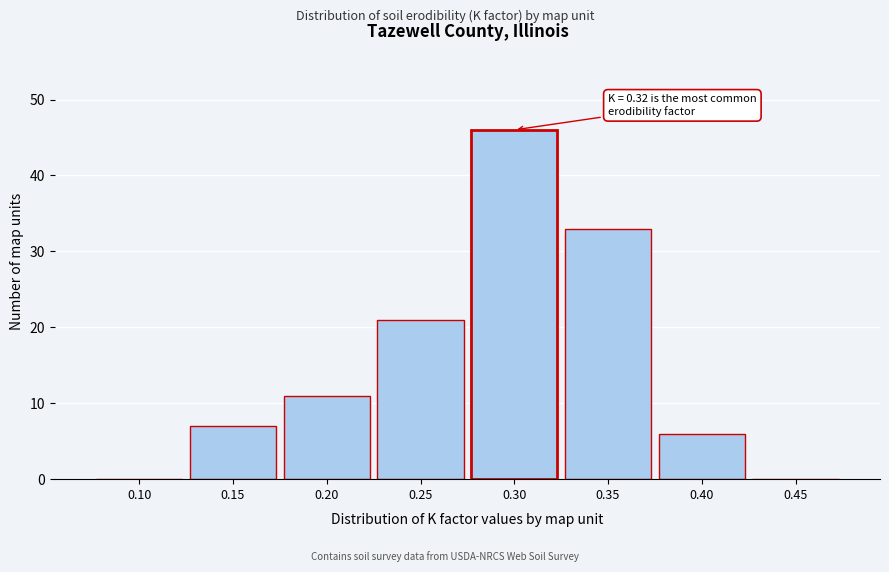

Reading left to right, list all the values displayed in this chart.

0.10=0	0.15=7	0.20=11	0.25=21	0.30=46	0.35=33	0.40=6	0.45=0